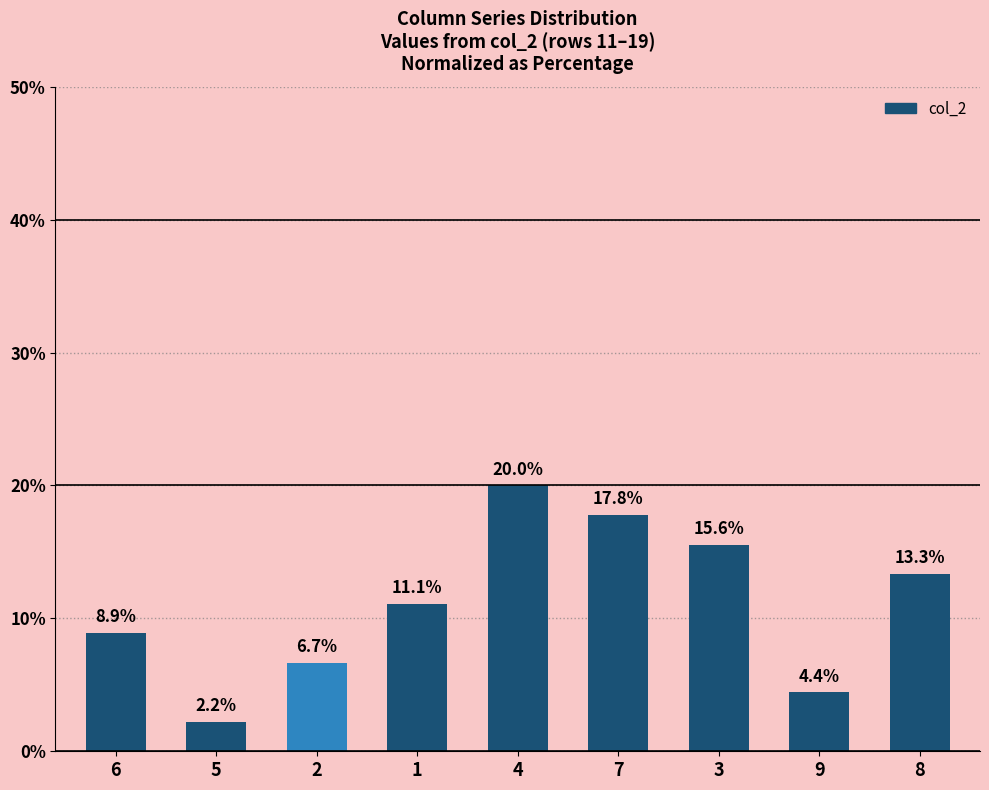

Rank the categories by value from highest to lowest.

4, 7, 3, 8, 1, 6, 2, 9, 5